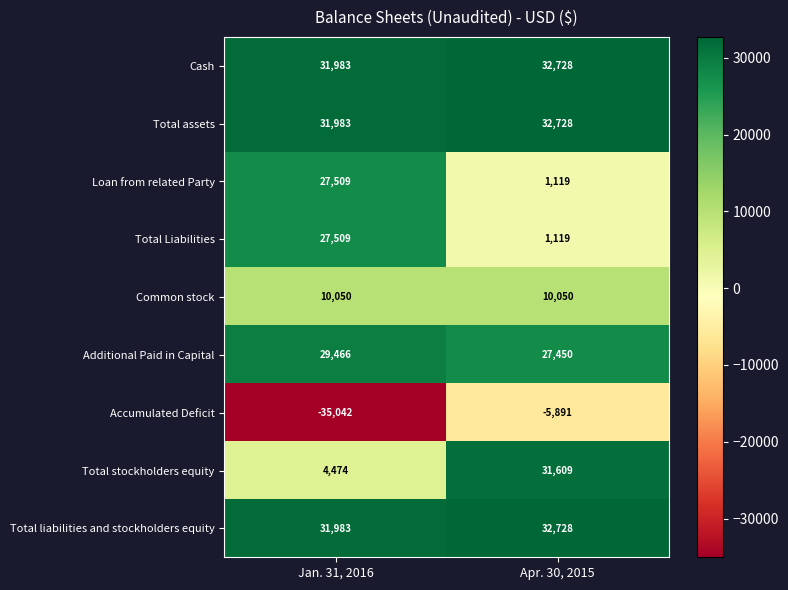

How many data points does each series have?

2